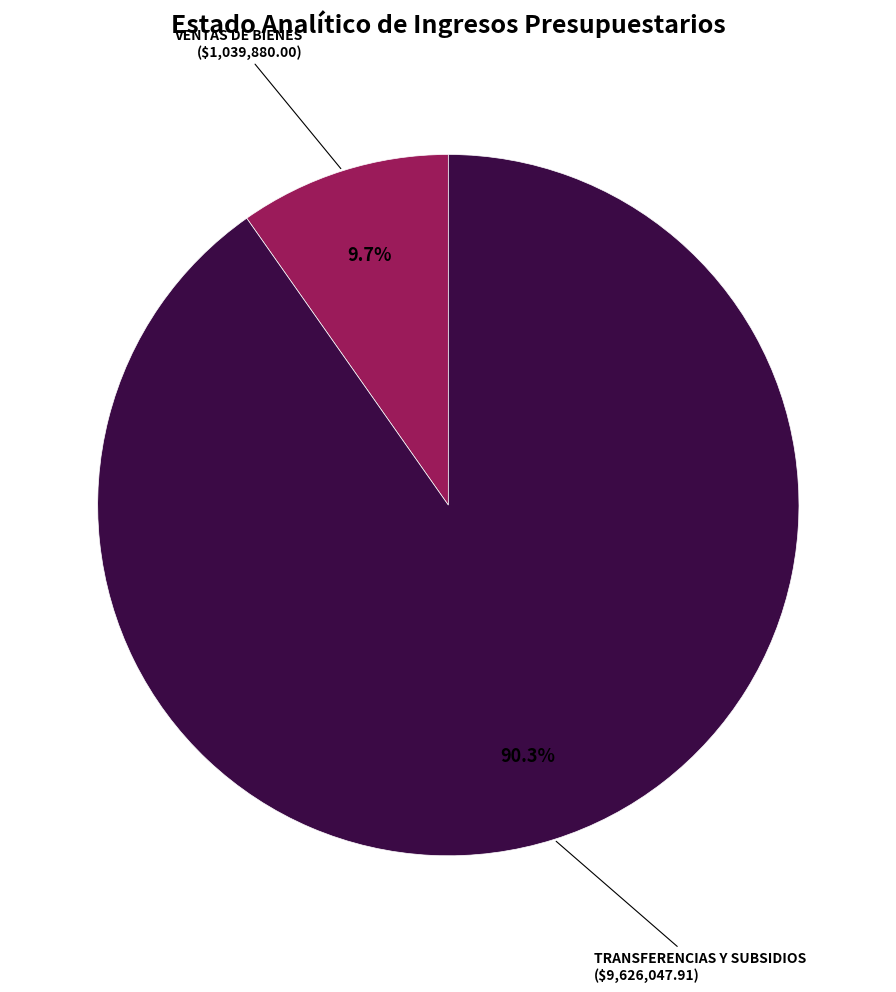

Is there a majority slice in this chart?

Yes